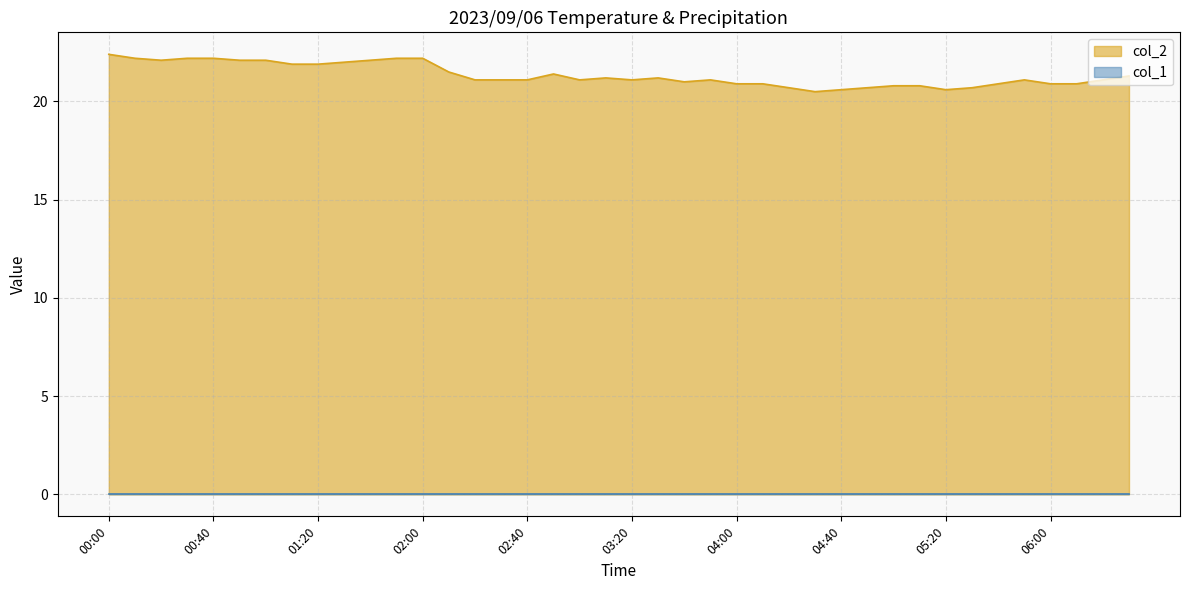

List the labels in order of value, largest first.

00:00, 00:10, 00:30, 00:40, 01:50, 02:00, 00:20, 00:50, 01:00, 01:40, 01:30, 01:10, 01:20, 02:10, 02:50, 06:30, 03:10, 03:30, 02:20, 02:30, 02:40, 03:00, 03:20, 03:50, 05:50, 06:20, 03:40, 04:00, 04:10, 05:40, 06:00, 06:10, 05:00, 05:10, 04:20, 04:50, 05:30, 04:40, 05:20, 04:30